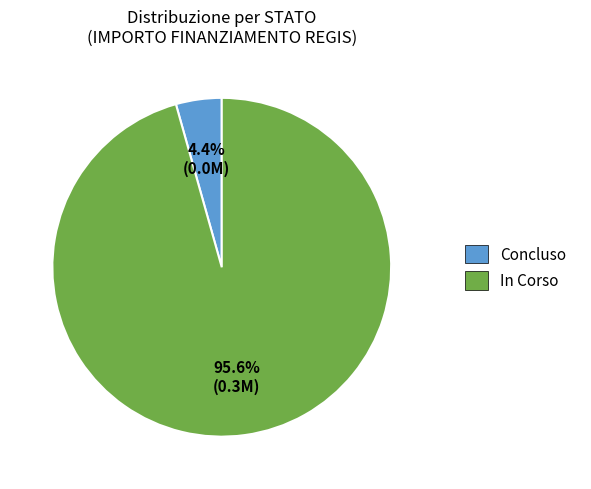

Count the number of slices in the pie.

2